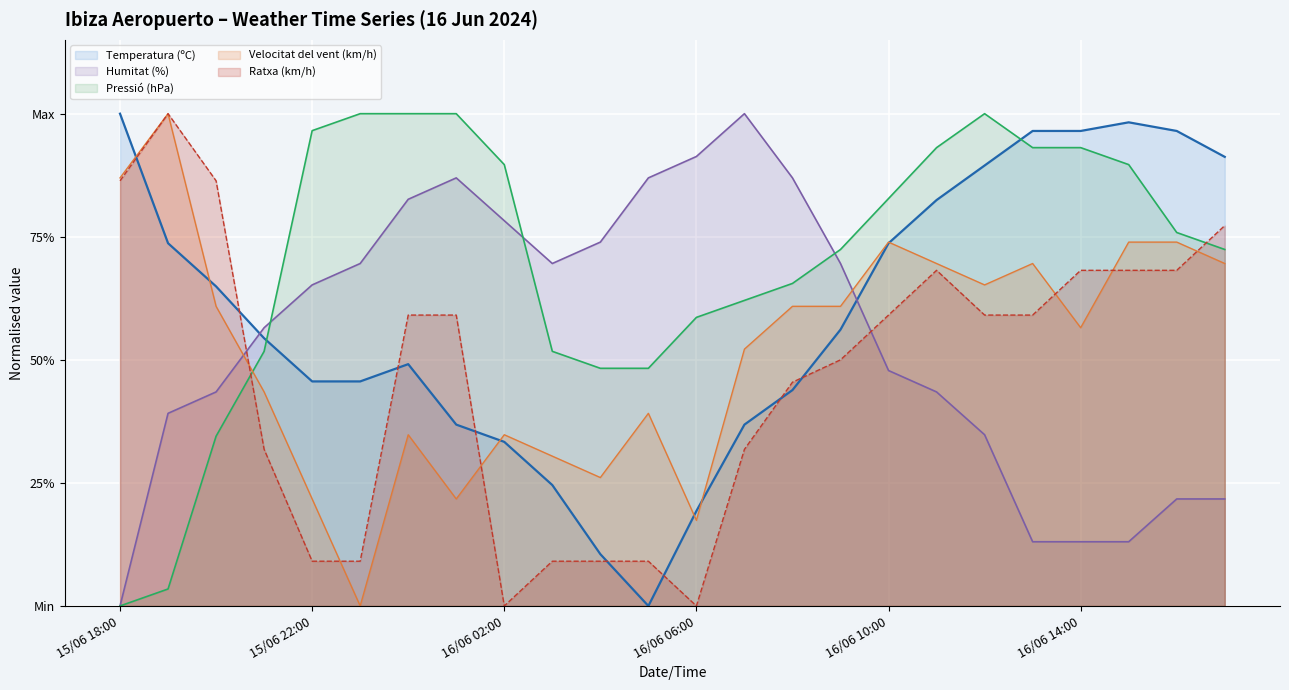

Is it true that Temperatura (ºC) equals 0.6 at 16/06 09:00?

True